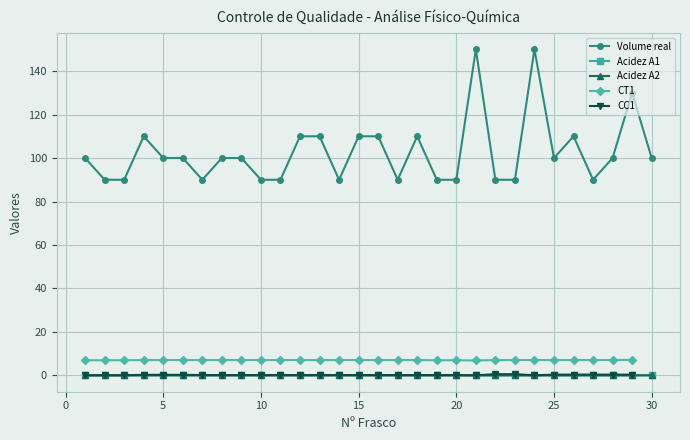

At which category is the sum across all series the highest?

21